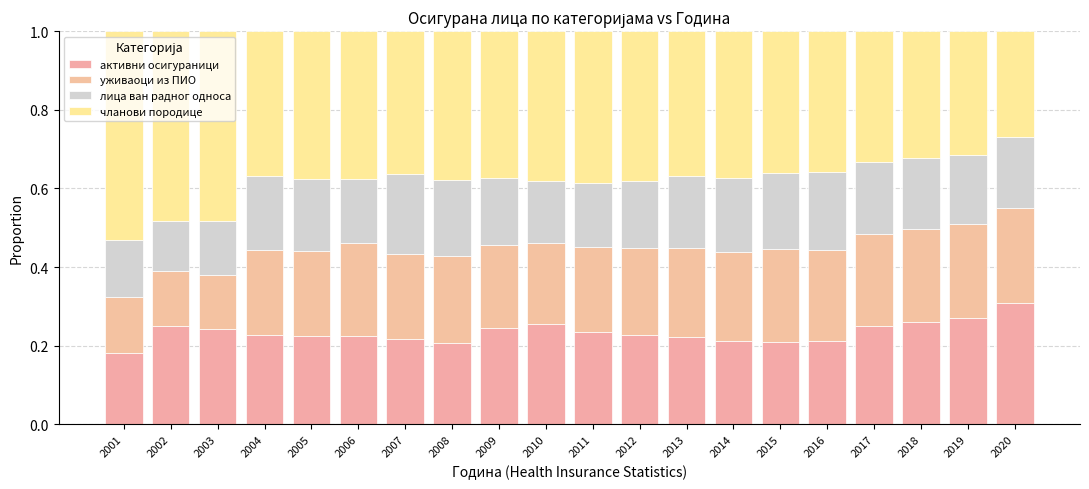

How many series are shown in this chart?

4